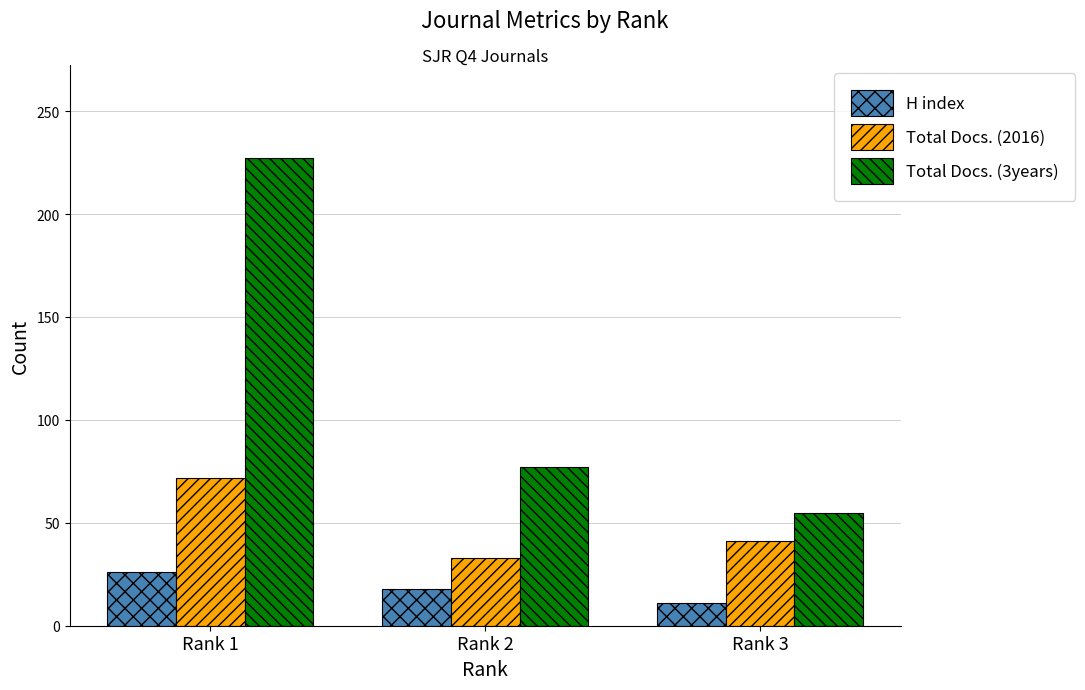

Which series has the largest range (max minus min)?

Total Docs. (3years)